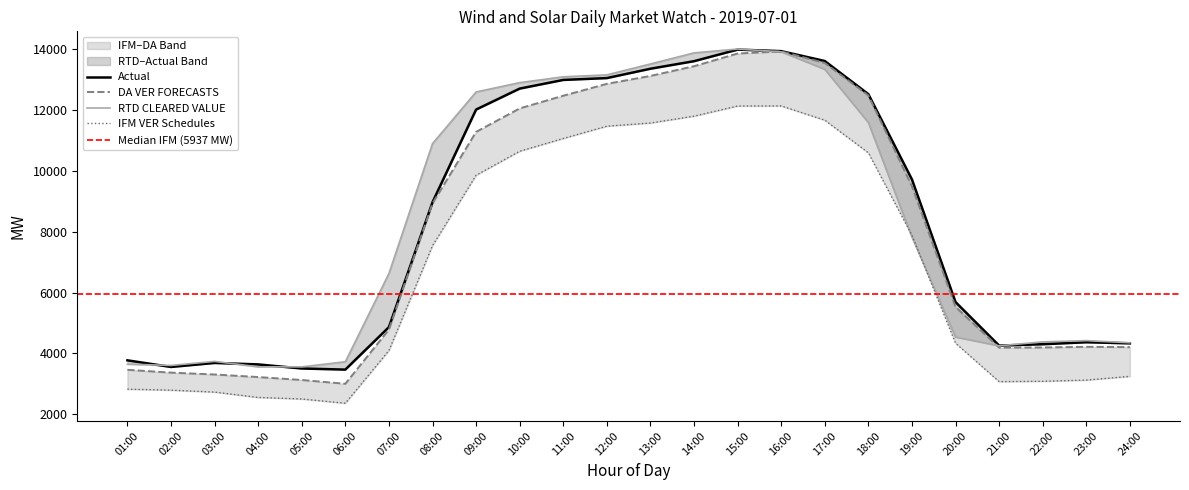

True or false: Actual has a value of 22374.0 at 15:00.

False